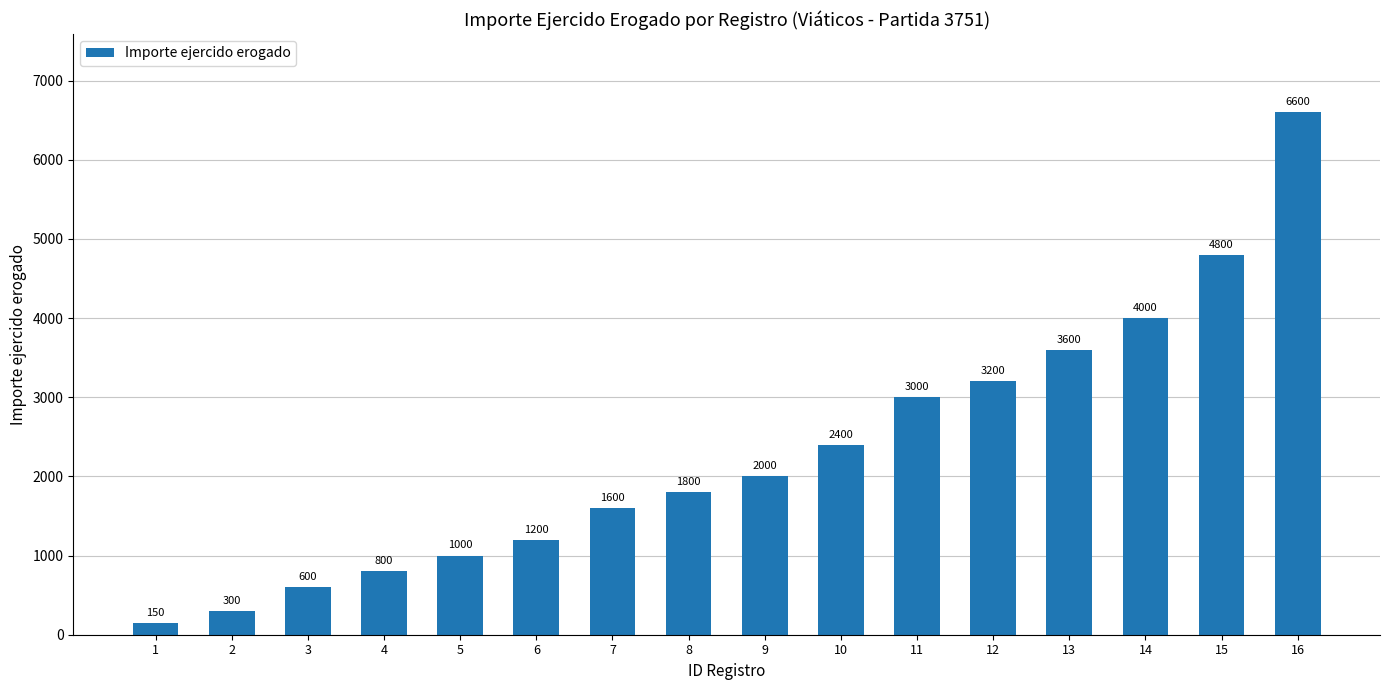

List the labels in order of value, largest first.

16, 15, 14, 13, 12, 11, 10, 9, 8, 7, 6, 5, 4, 3, 2, 1